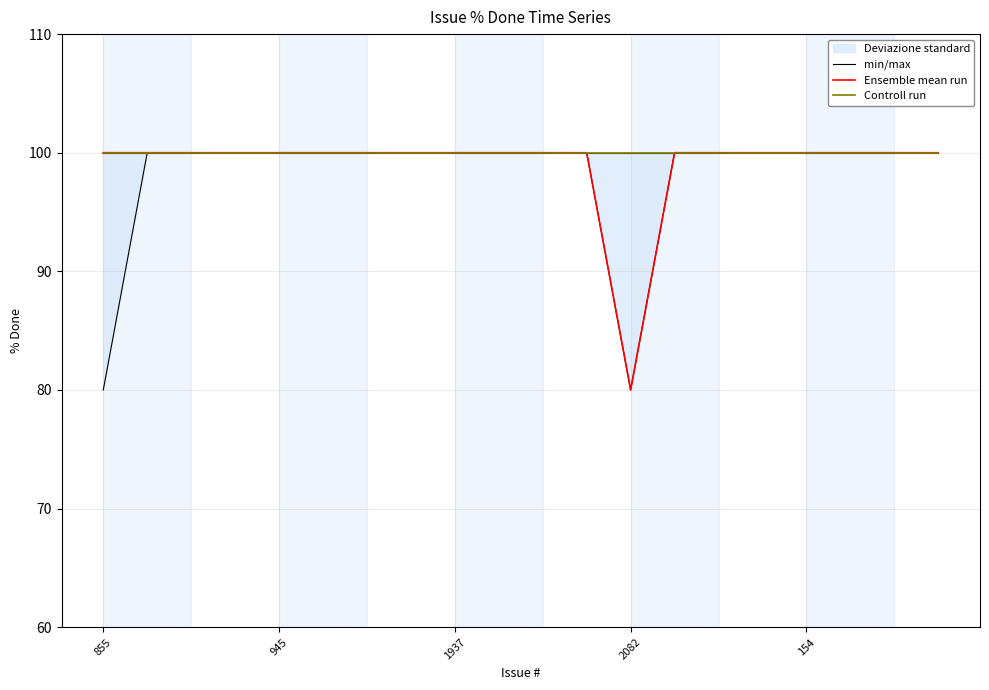

What value does the Controll run series have at 2082?

100